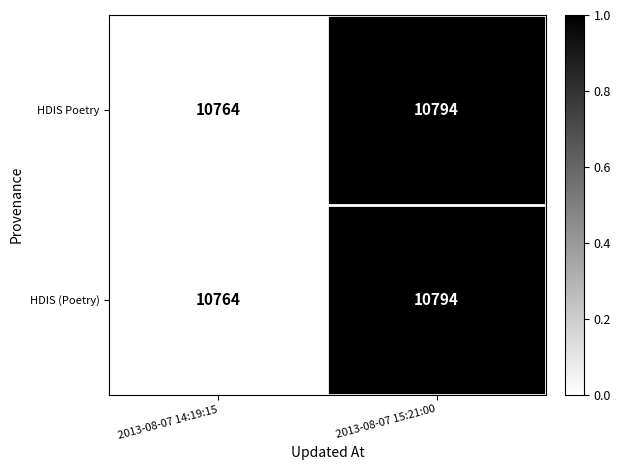

How many values in the HDIS Poetry series are below 10794?

1